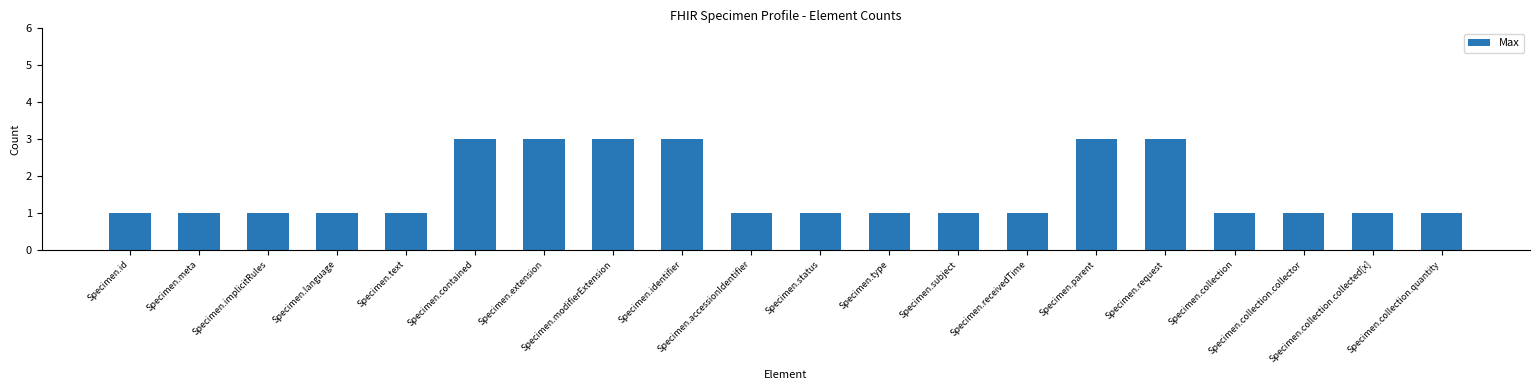

What is the smallest value displayed?

1